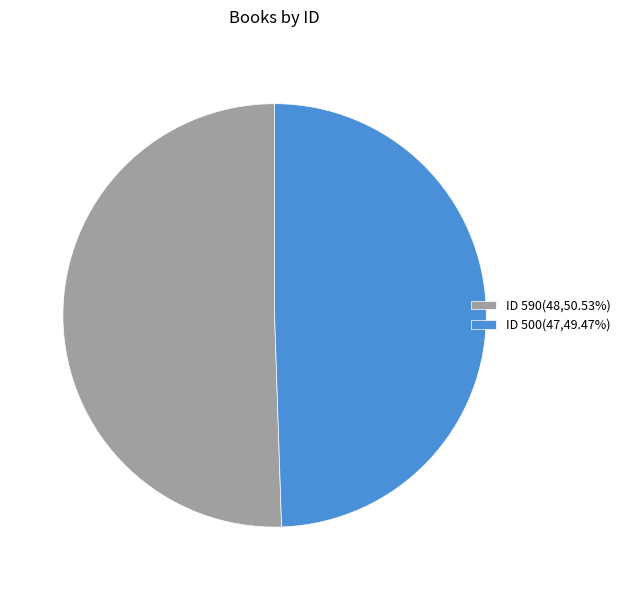

Does ID 500(47,49.47%) account for over 50% of the chart?

No